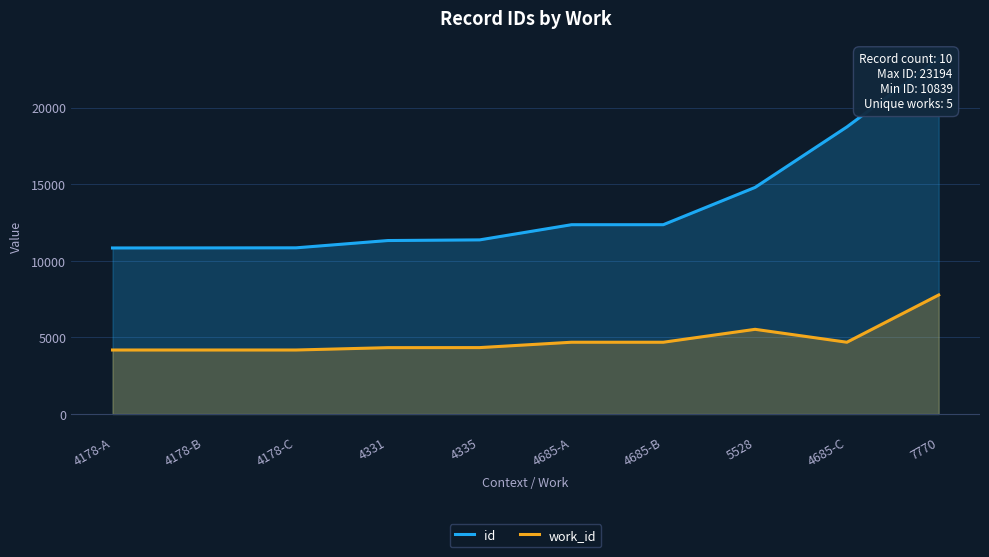

True or false: work_id and id cross at least once.

False